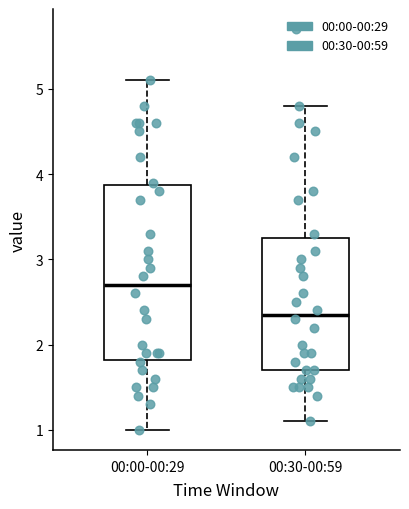

Where does the lower whisker of the box for 00:30-00:59 end on the y-axis? The values are not printed on the chart, so give them approximately, as read against the axis.

1.1